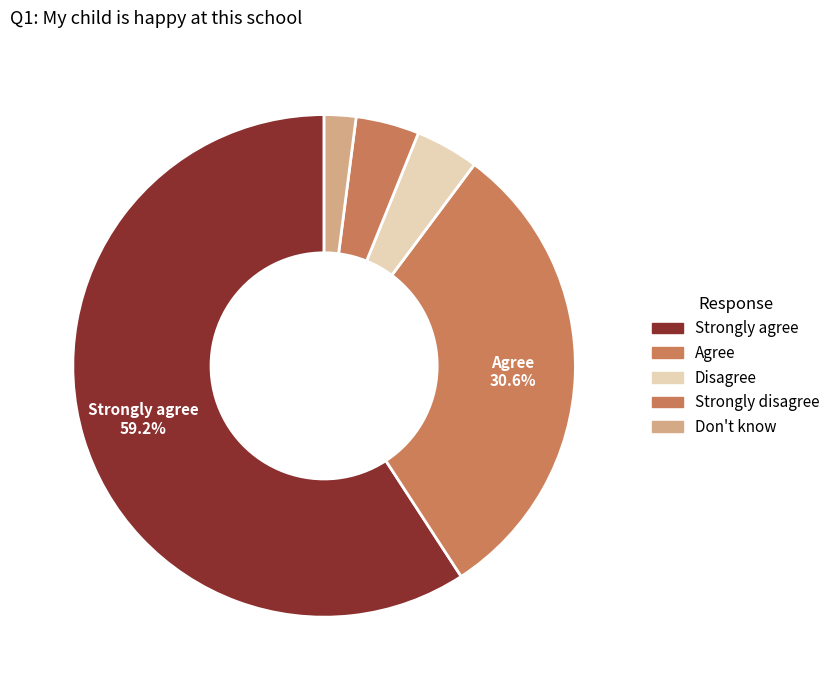

How many slices are in this pie chart?

5